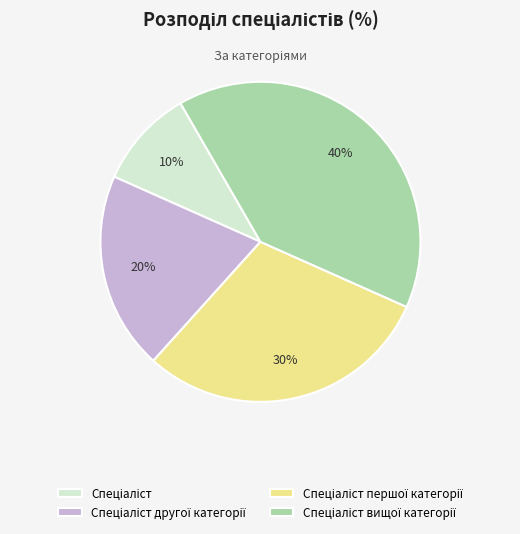

To the nearest percent, what is the average slice percentage?

25%